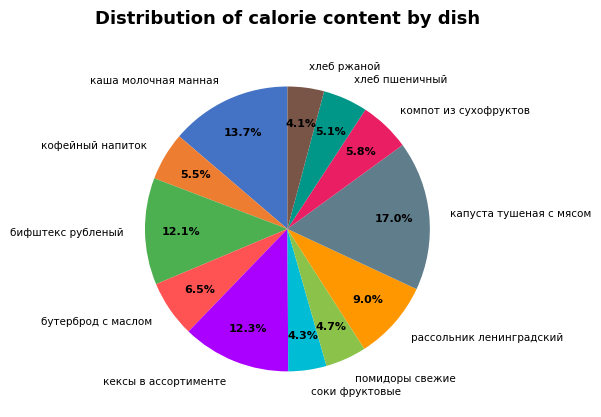

Approximately how many times larger is the value at бифштекс рубленый compared to капуста тушеная с мясом?

0.7